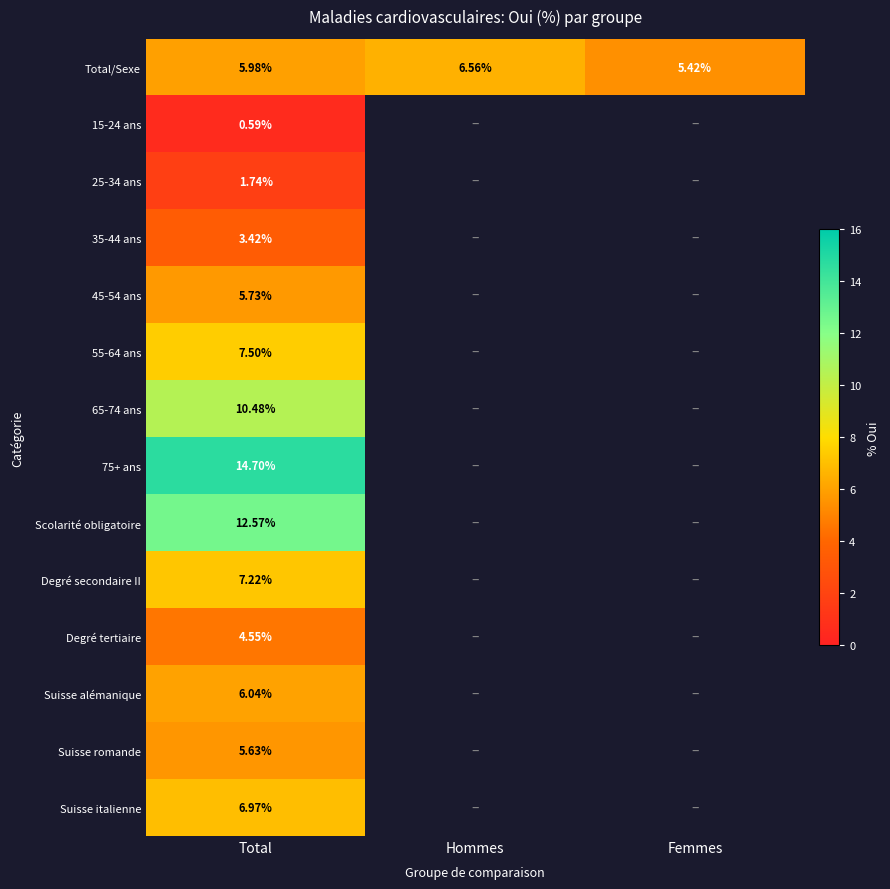

The value of Degré secondaire II at Total is 7.2. True or false?

True